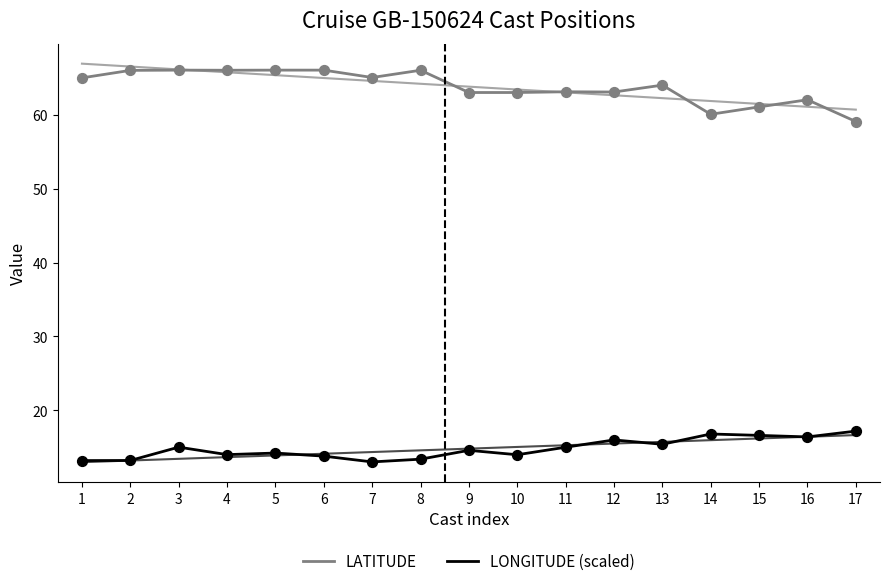

Which series contains the highest Y value?

LATITUDE